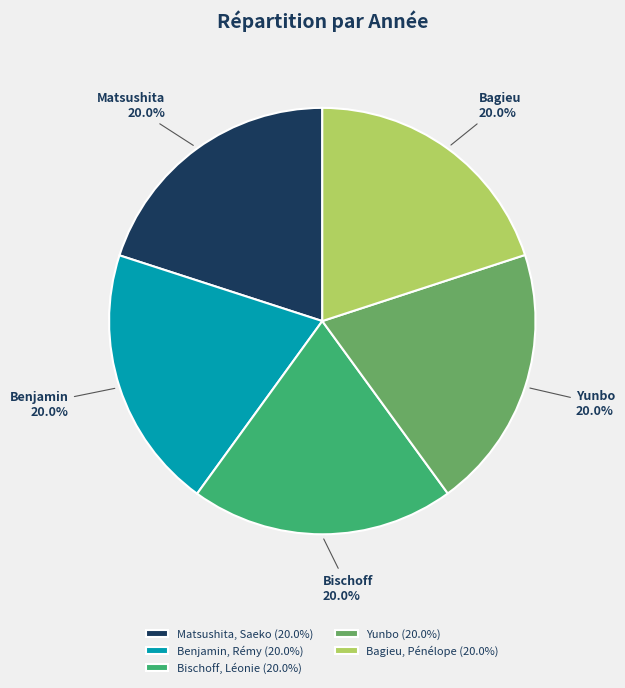

What percentage is NOT represented by Benjamin, Rémy?

80.0%